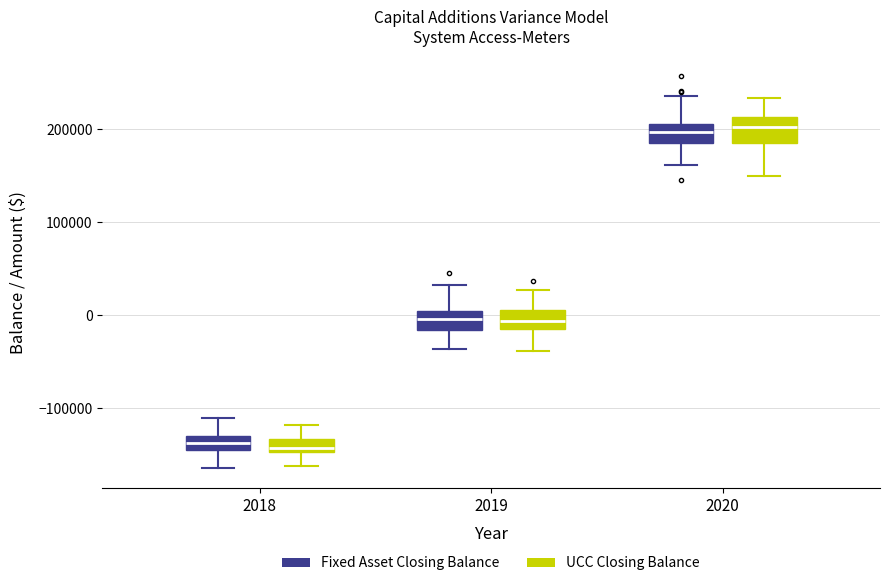

Where is the lower edge of the box for 2020 (Fixed Asset Closing Balance) on the y-axis? The values are not printed on the chart, so give them approximately, as read against the axis.

190000